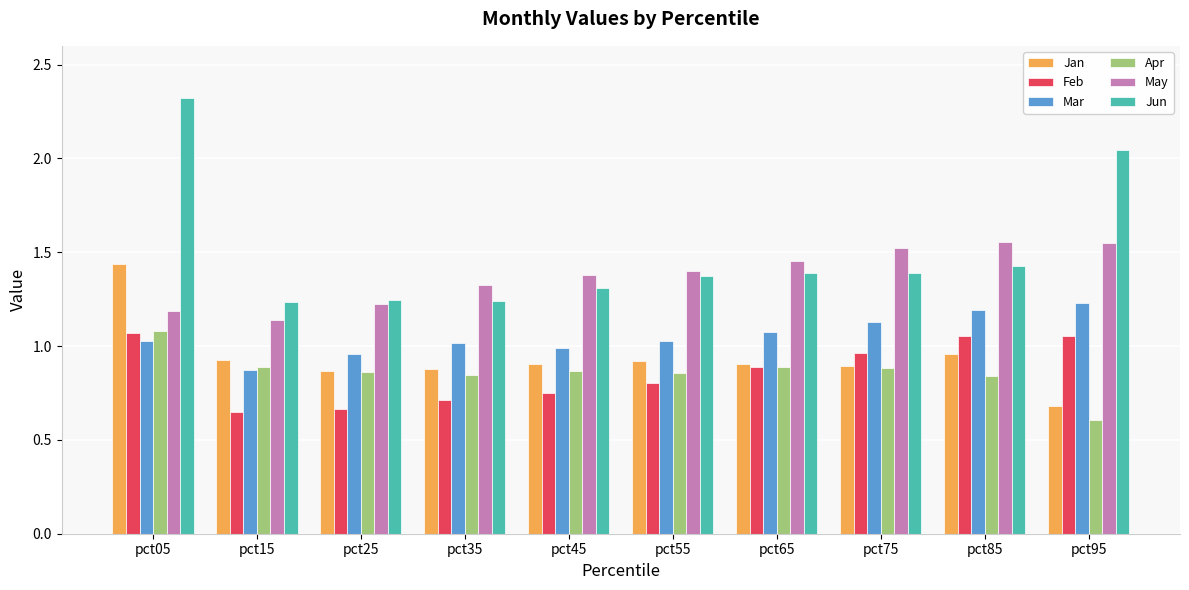

What is the difference between the maximum and minimum values in the Apr series?

0.5